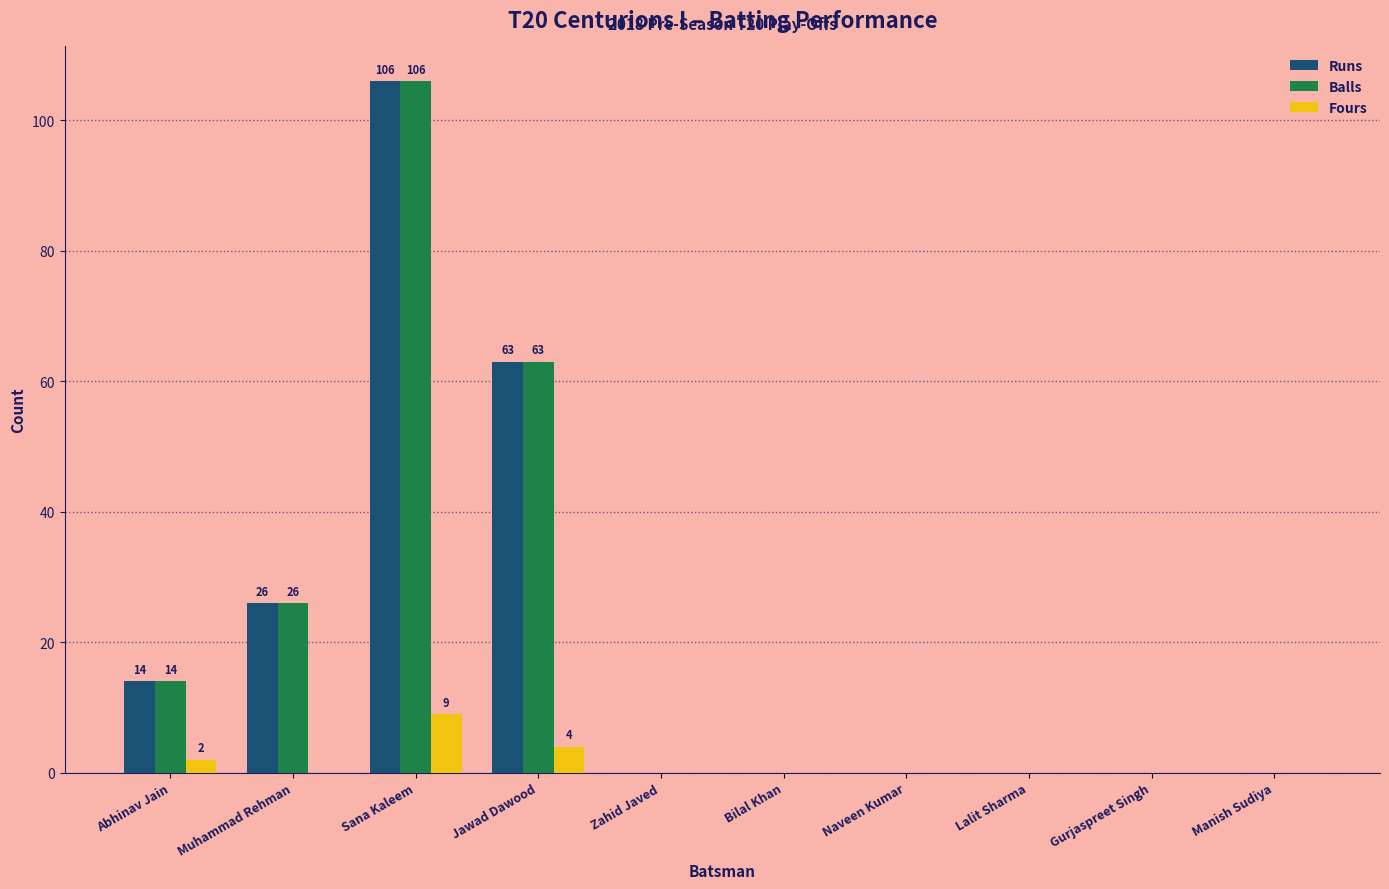

Which category has the highest value in the Runs series?

Sana Kaleem